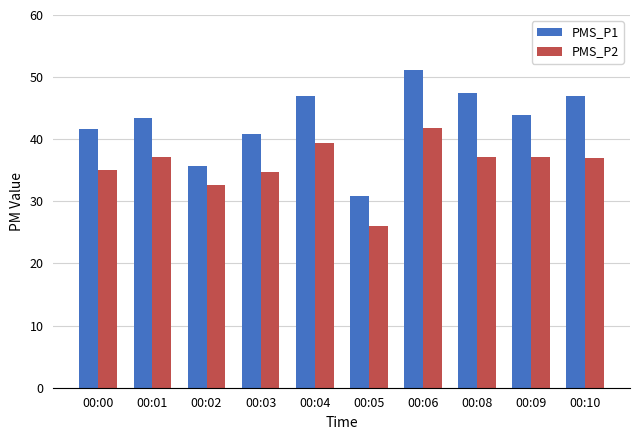

Rank the series by their maximum value, from highest to lowest.

PMS_P1, PMS_P2